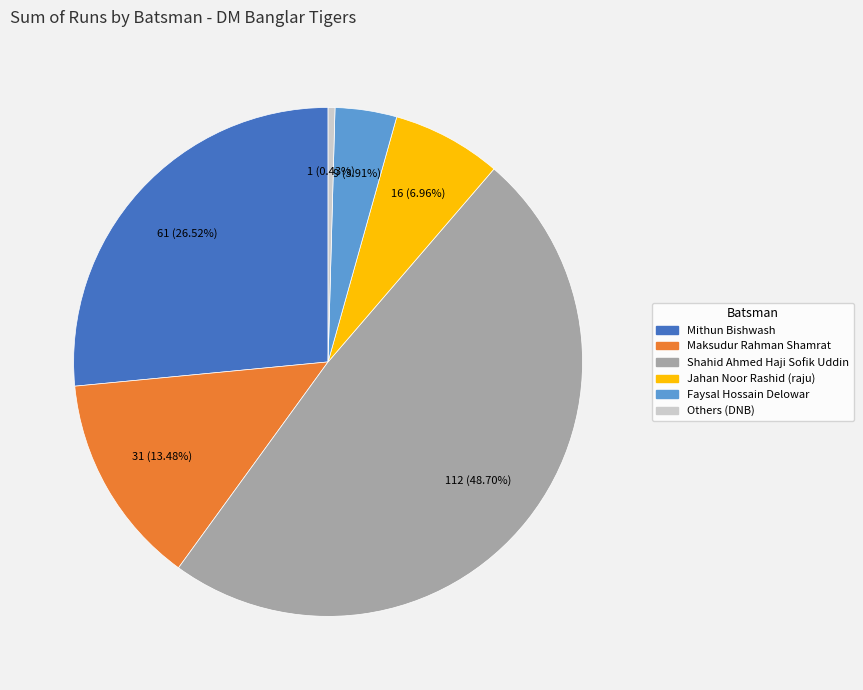

Does any single category account for the majority?

No